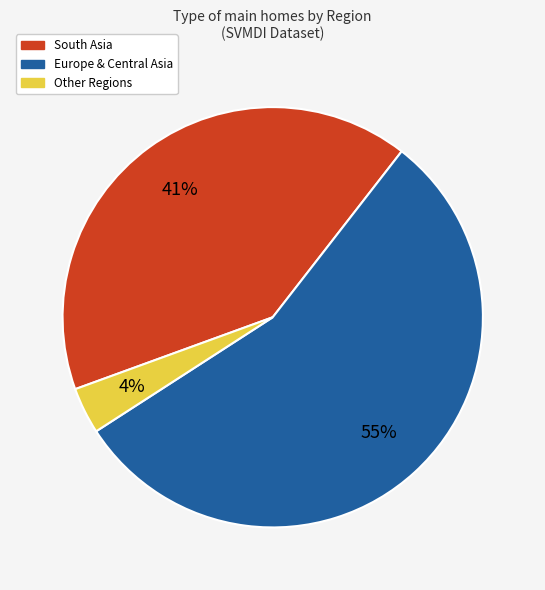

Approximately how many times larger is the value at South Asia compared to Europe & Central Asia?

0.7